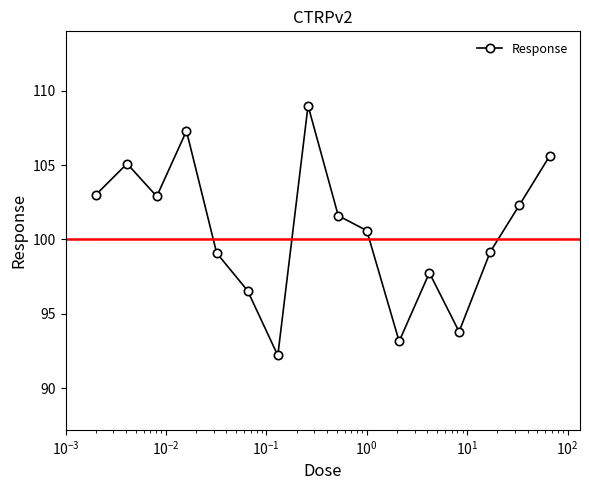

Count the number of values greater than 101.

8